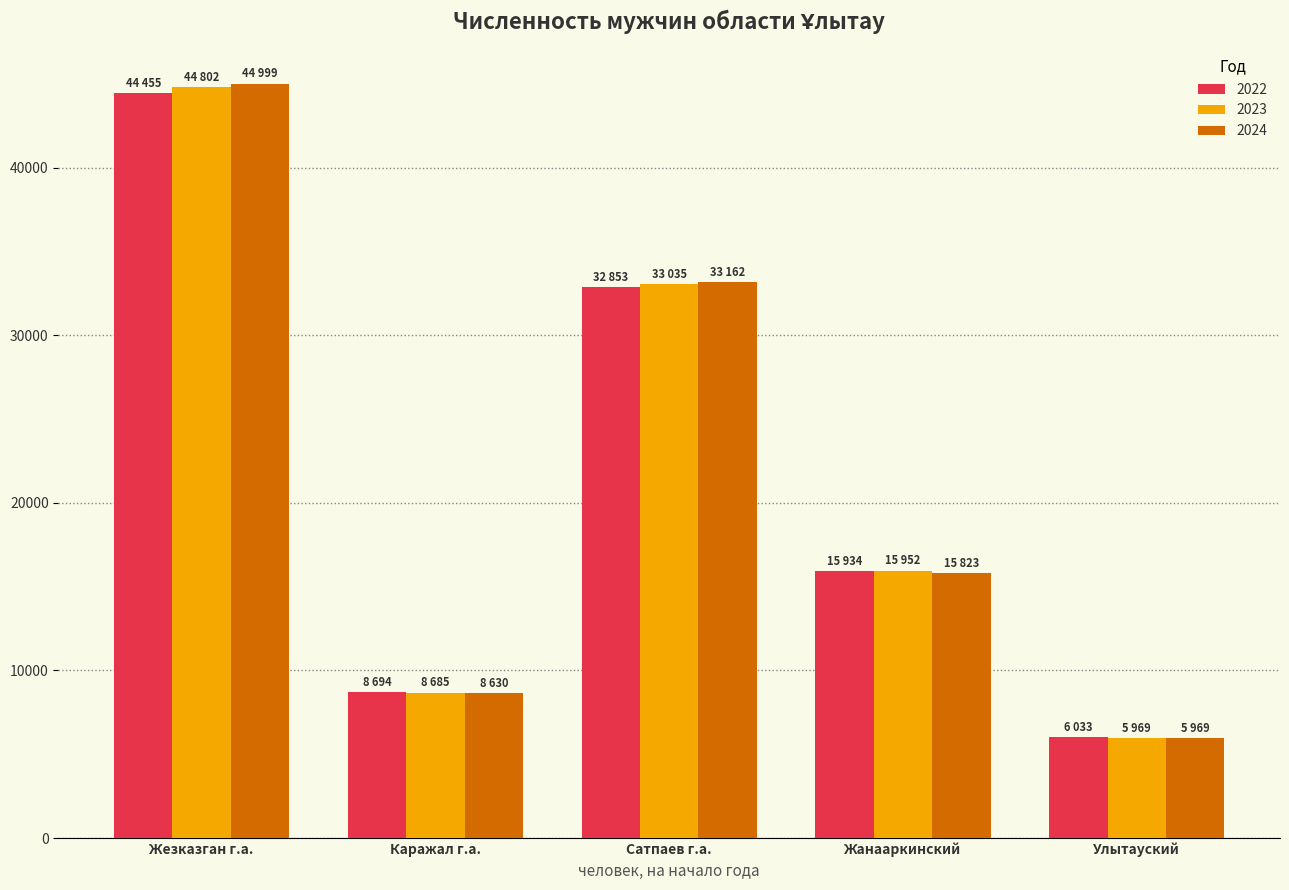

True or false: 2023 has a value of 8685 at Каражал г.а..

True